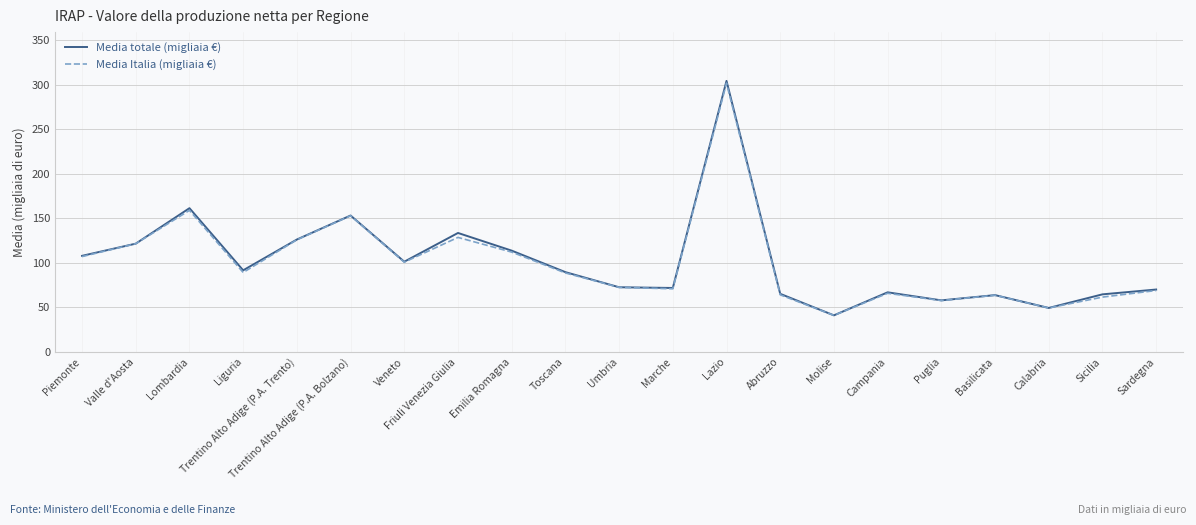

Read the Media totale (migliaia €) value at Piemonte.

107.8